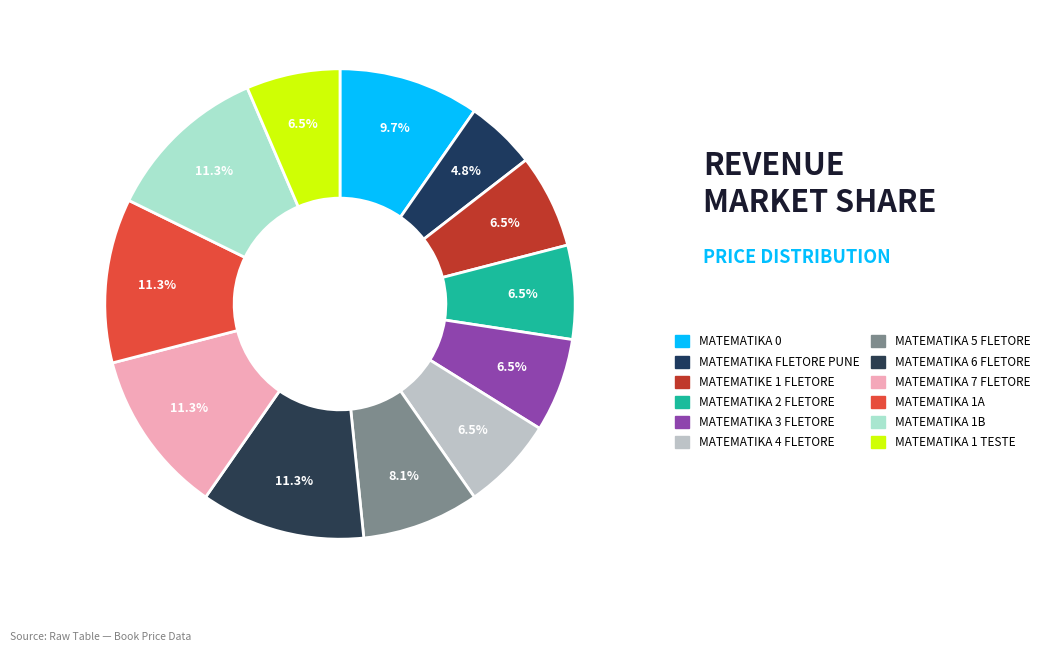

Which slice is the largest?

MATEMATIKA 6 FLETORE